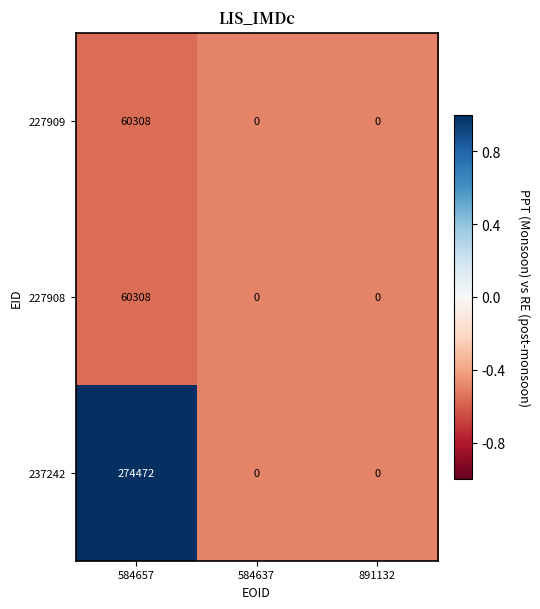

True or false: 227908 has a value of 0 at 891132.

True